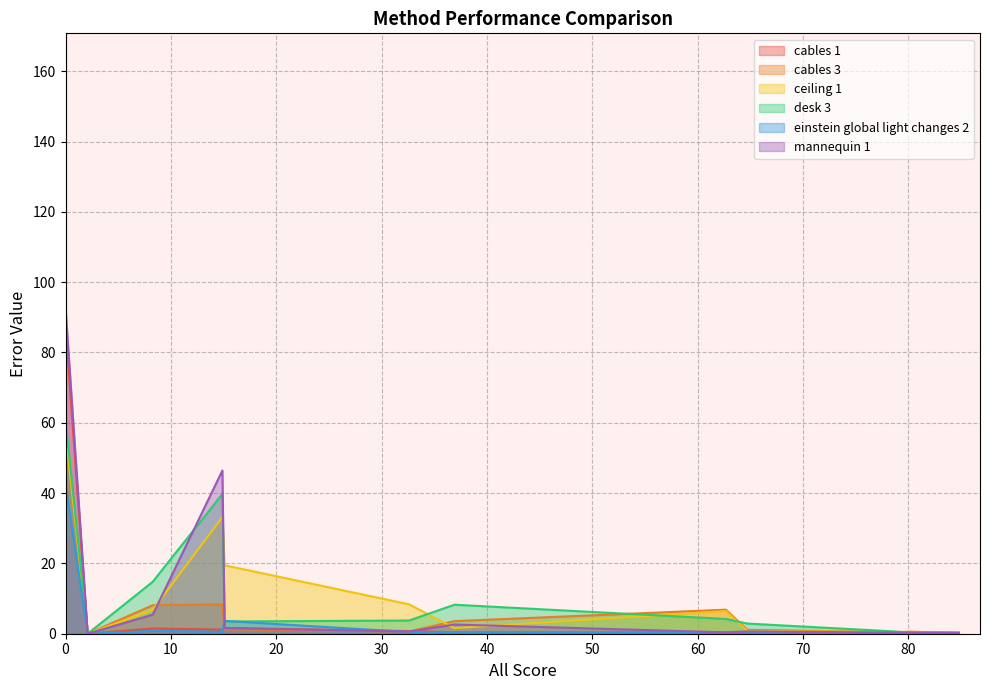

What is the sum of all values?

481.0